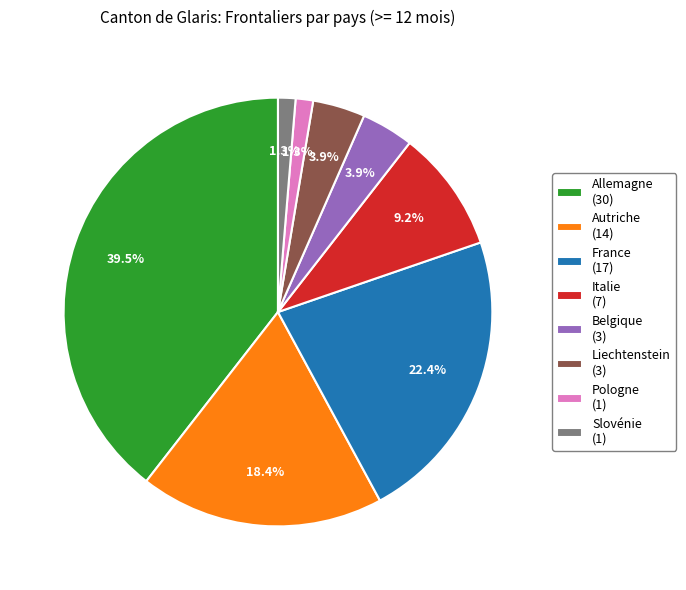

To the nearest percent, what is the difference between the Autriche and Allemagne slice percentages?

21%